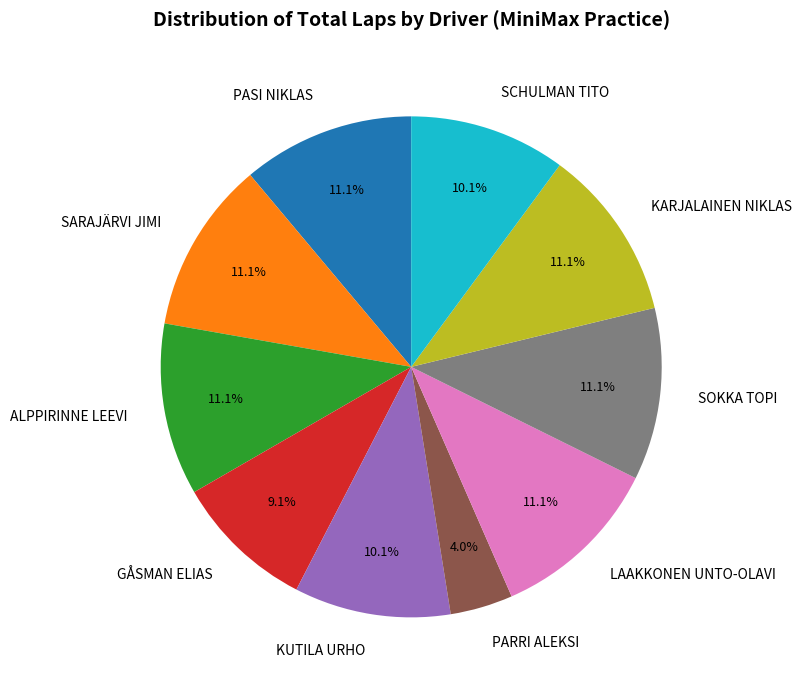

Between KARJALAINEN NIKLAS and KUTILA URHO, which is larger?

KARJALAINEN NIKLAS